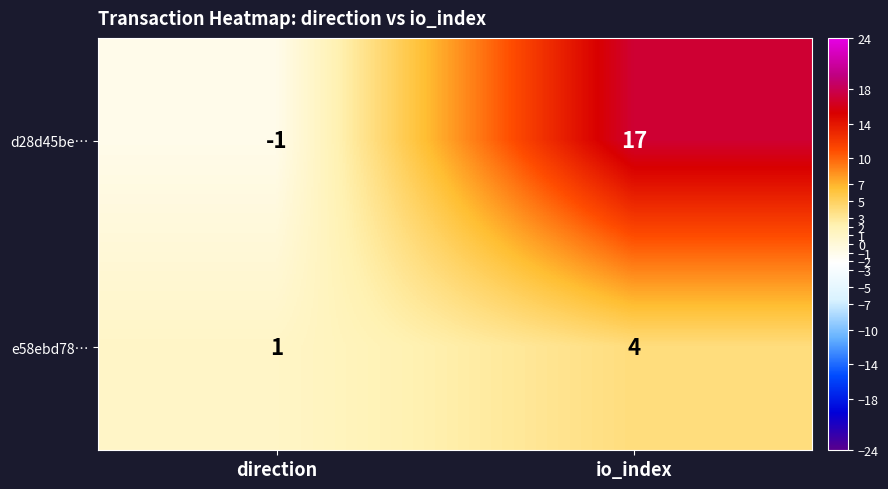

What is the approximate value of d28d45be… at io_index?

17